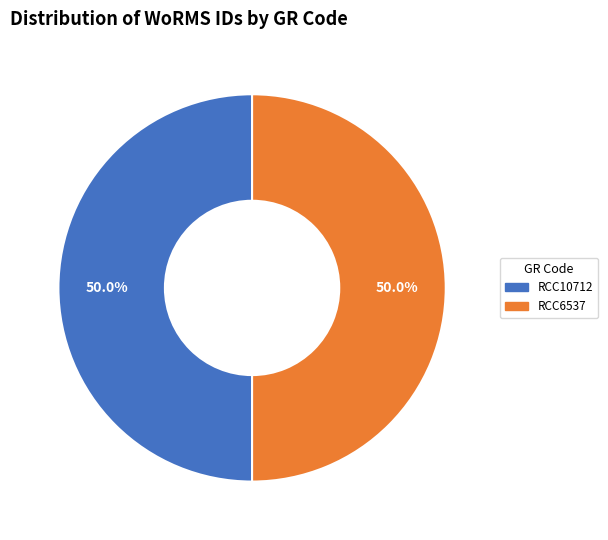

What is the ratio of the value at RCC10712 to the value at RCC6537?

1.0